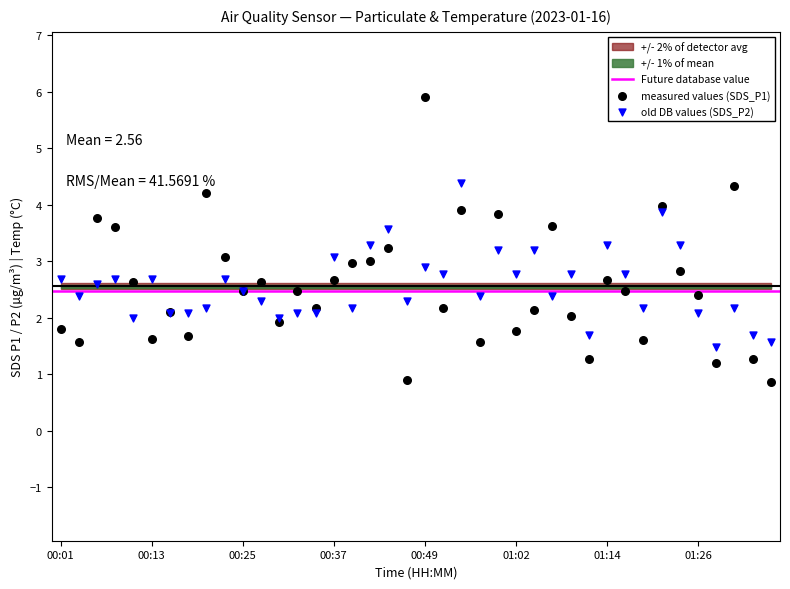

Which series contains the lowest Y value?

measured values (SDS_P1)